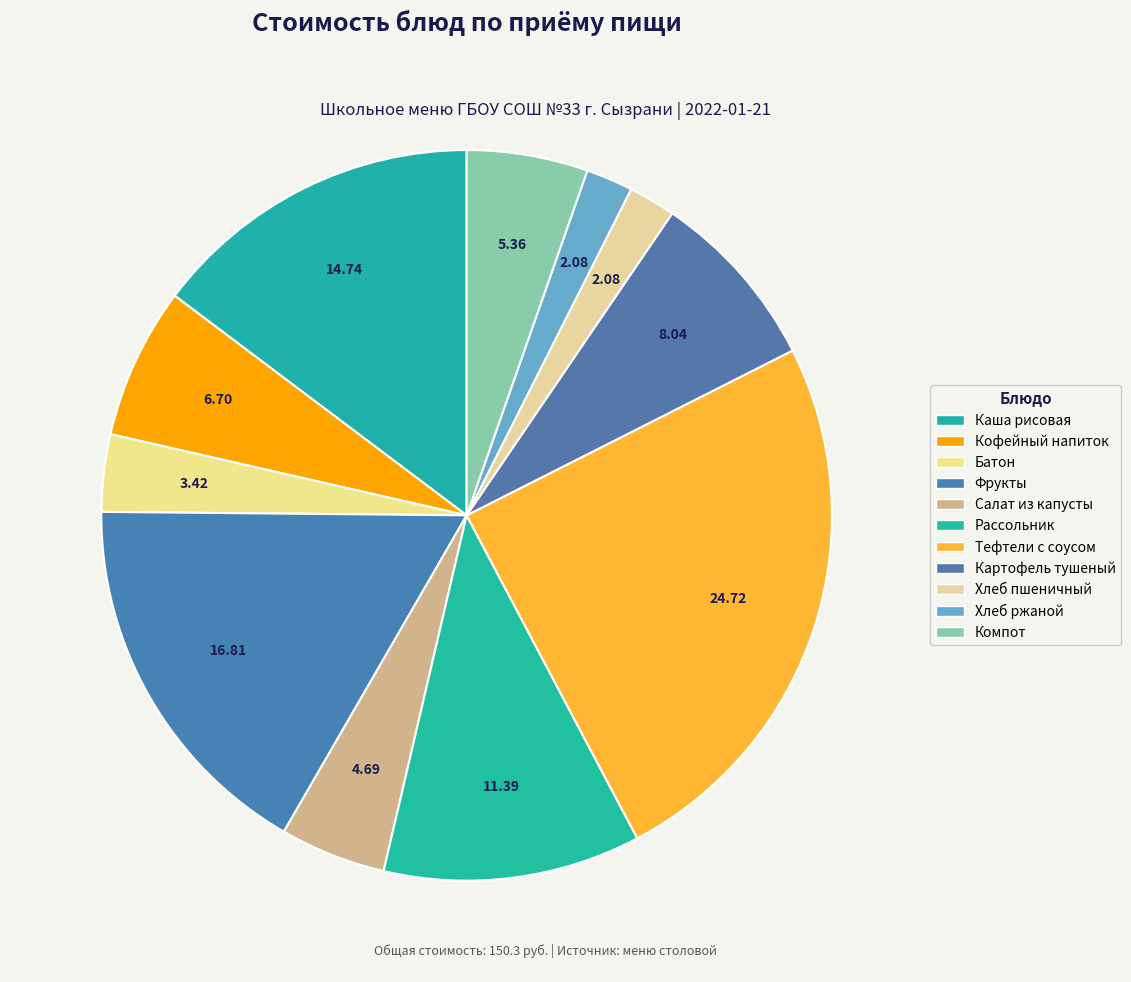

How many segments does this pie chart have?

11